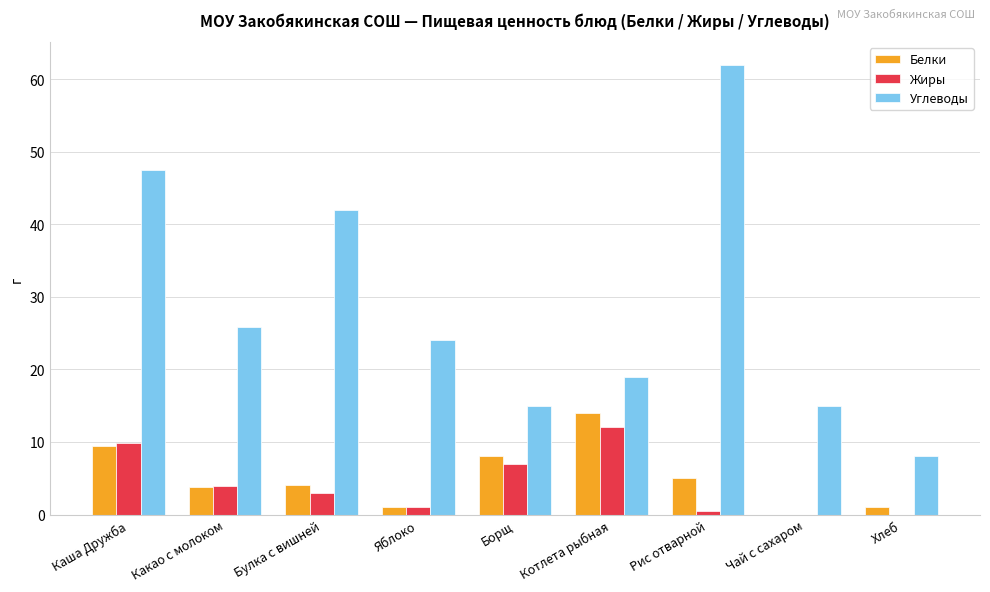

The value of Жиры at Каша Дружба is 9.8. True or false?

True